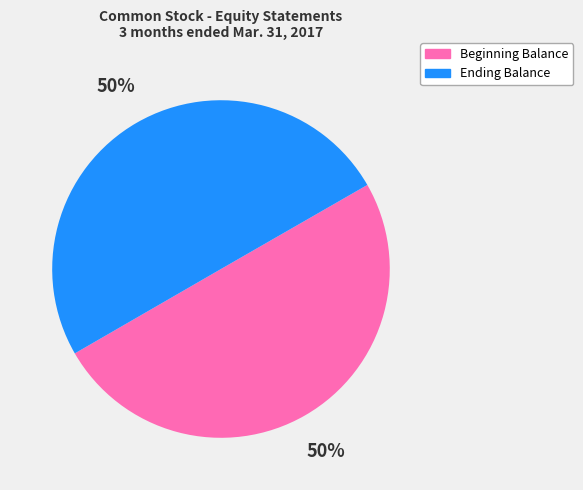

To the nearest percent, what is the average slice percentage?

50%